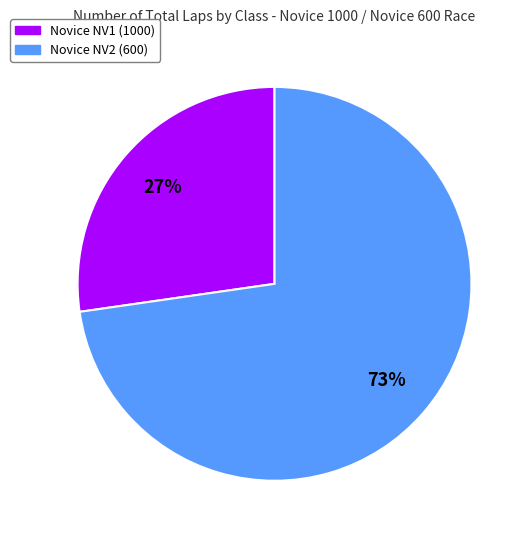

To the nearest percent, what is the average slice percentage?

50%